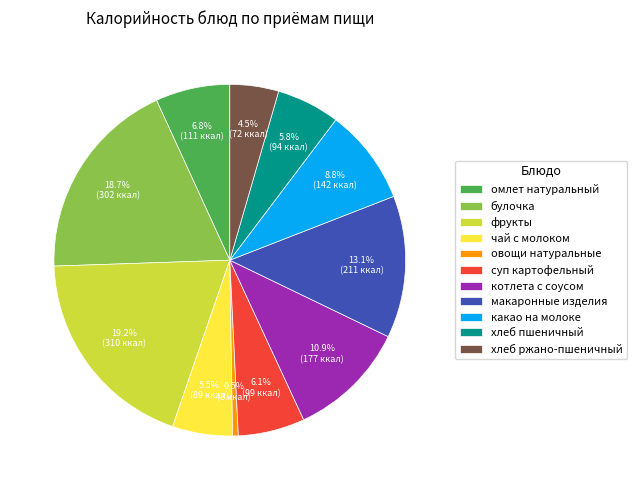

Which category has the smallest portion of the pie?

овощи натуральные